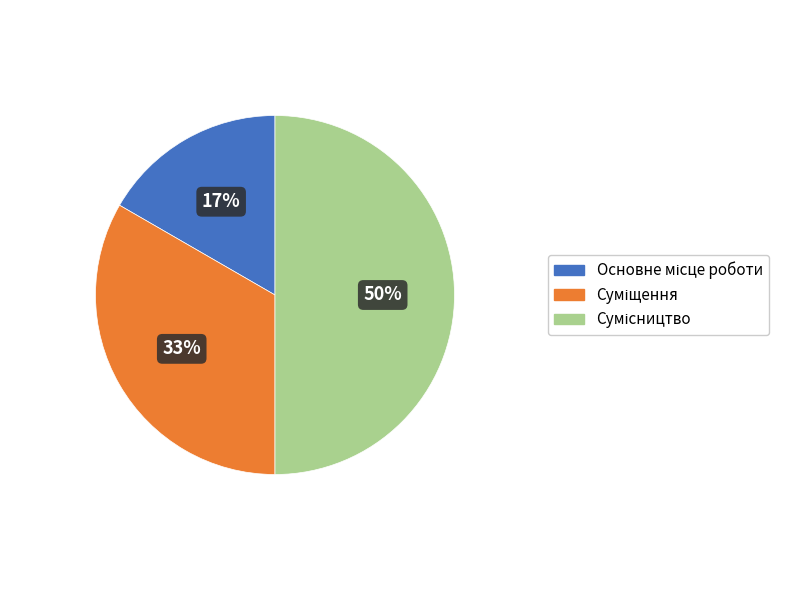

To the nearest percent, what is the average slice percentage?

33%